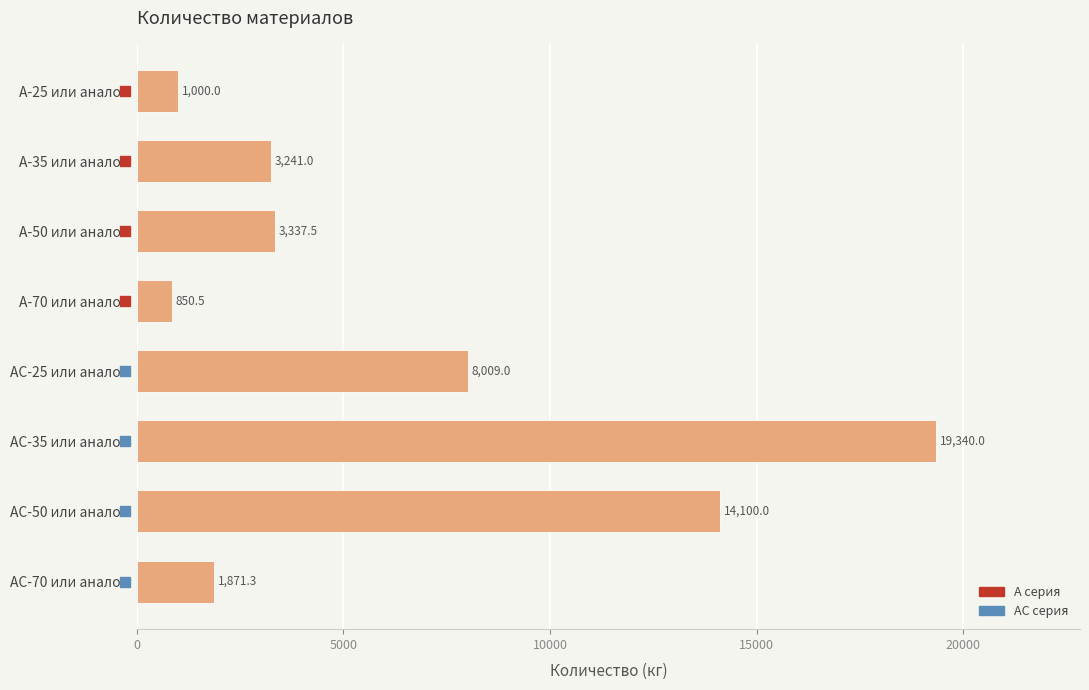

What is the value of the 4th bar from the top?

850.5